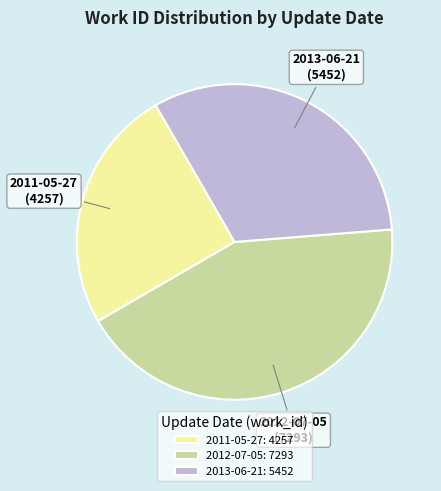

Combined, do 2012-07-05: 7293 and 2011-05-27: 4257 account for over 50%?

Yes